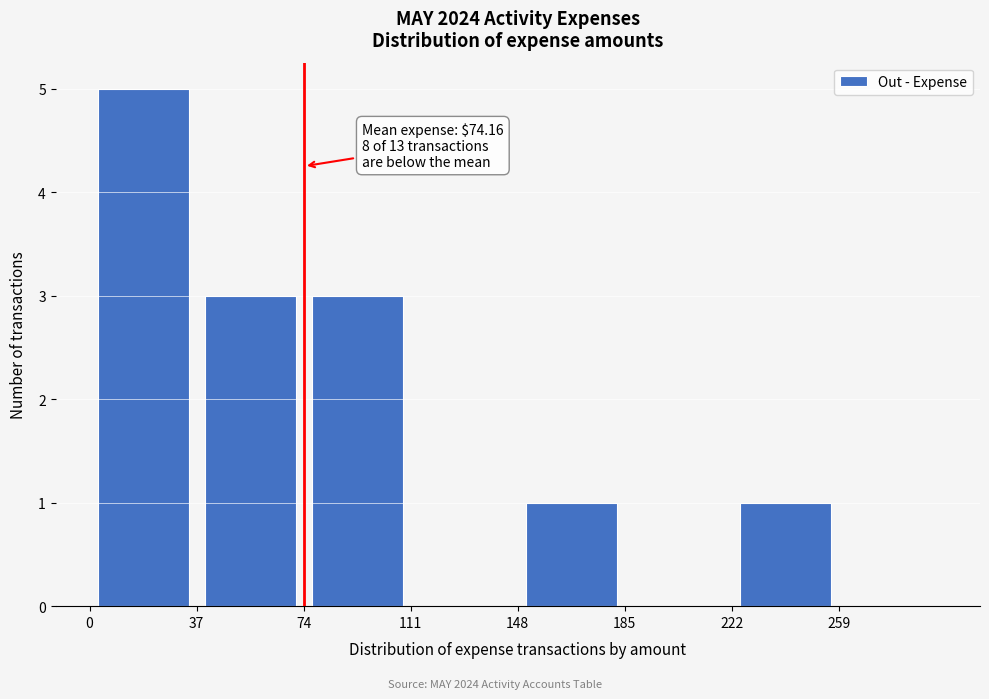

Which range on the x-axis has the tallest bar?

0 to 37